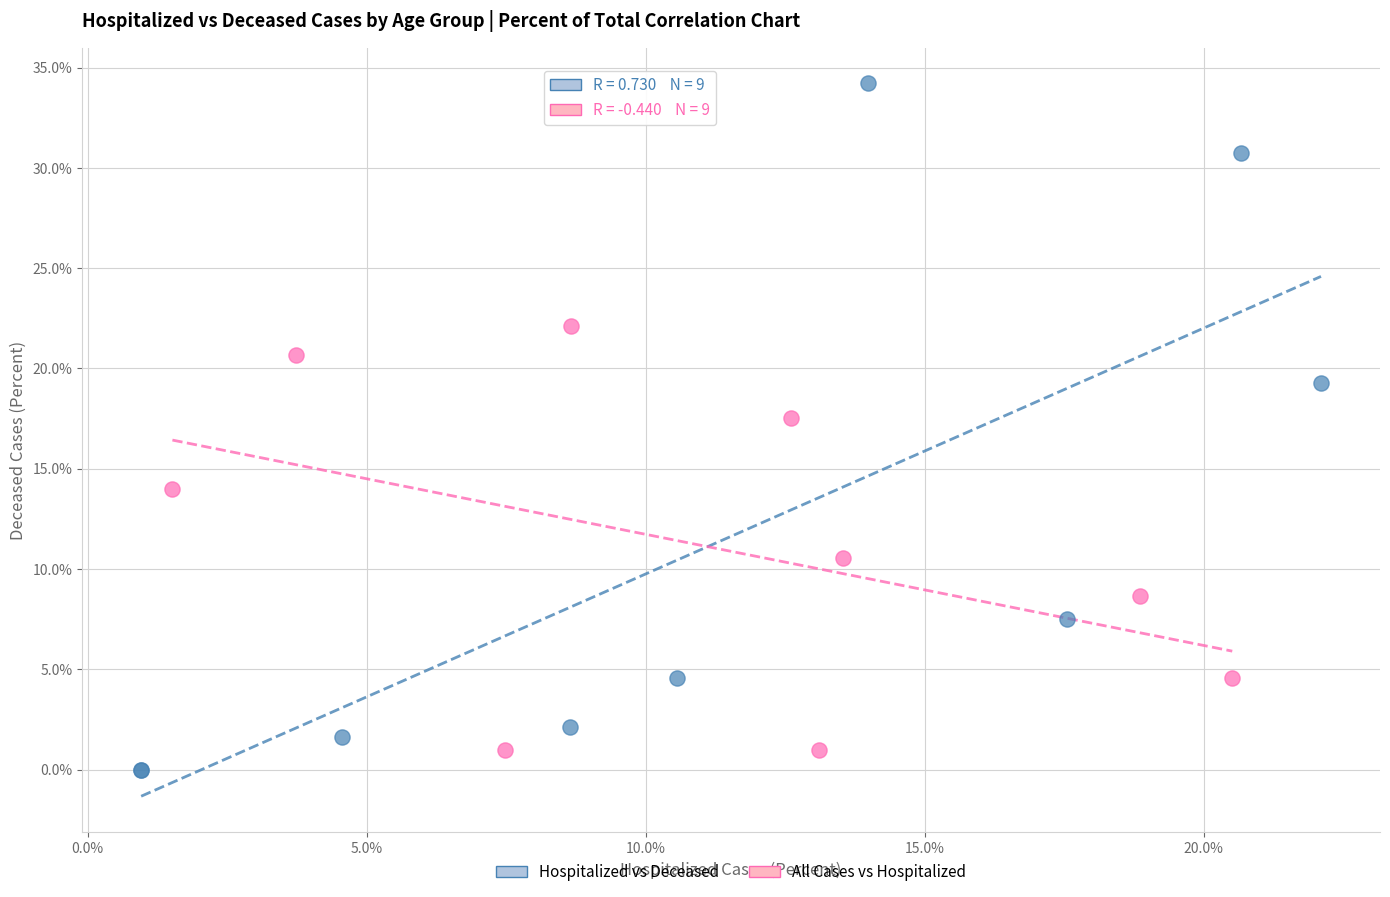

What are all the series names shown in the legend?

Hospitalized vs Deceased, All Cases vs Hospitalized